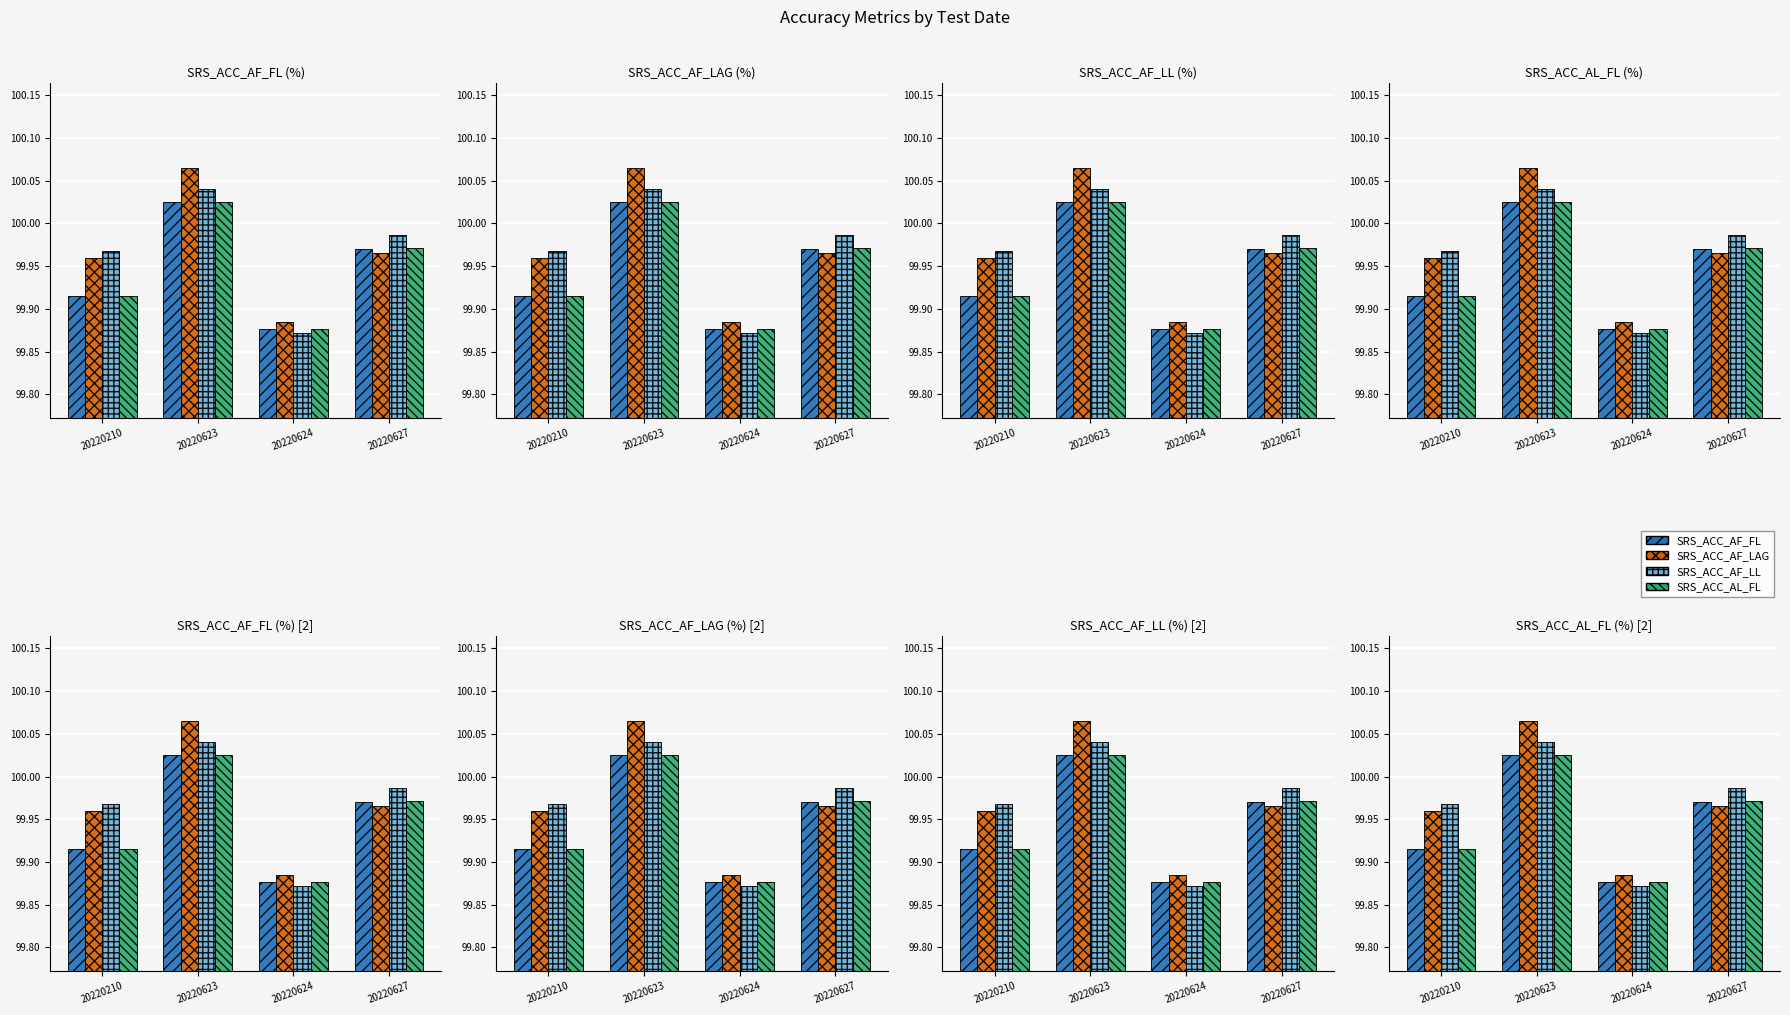

What is the maximum value for SRS_ACC_AF_FL?

100.0